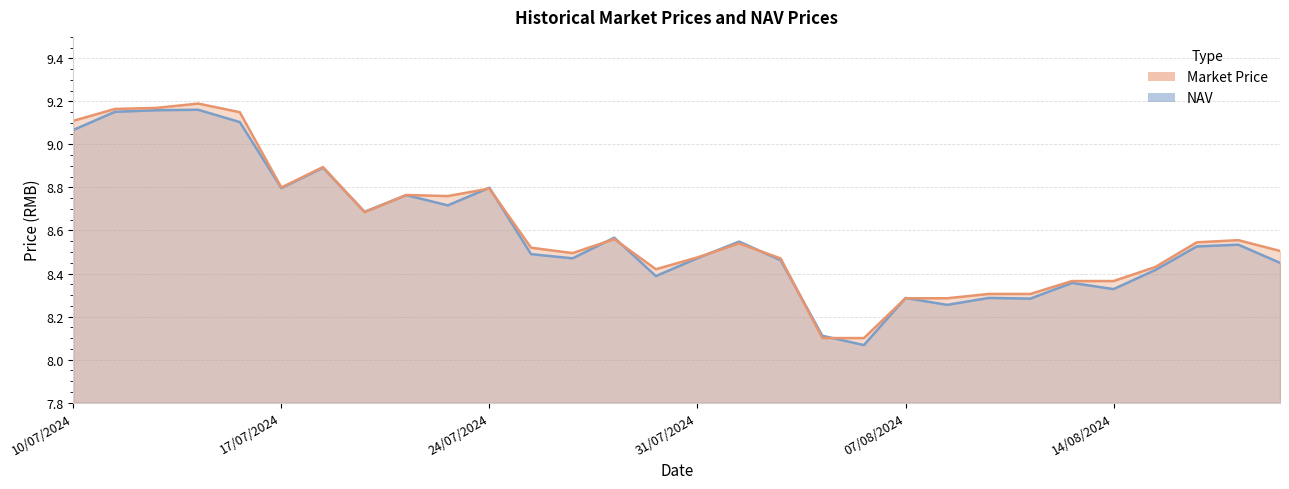

Which label corresponds to the smallest value in the chart?

06/08/2024